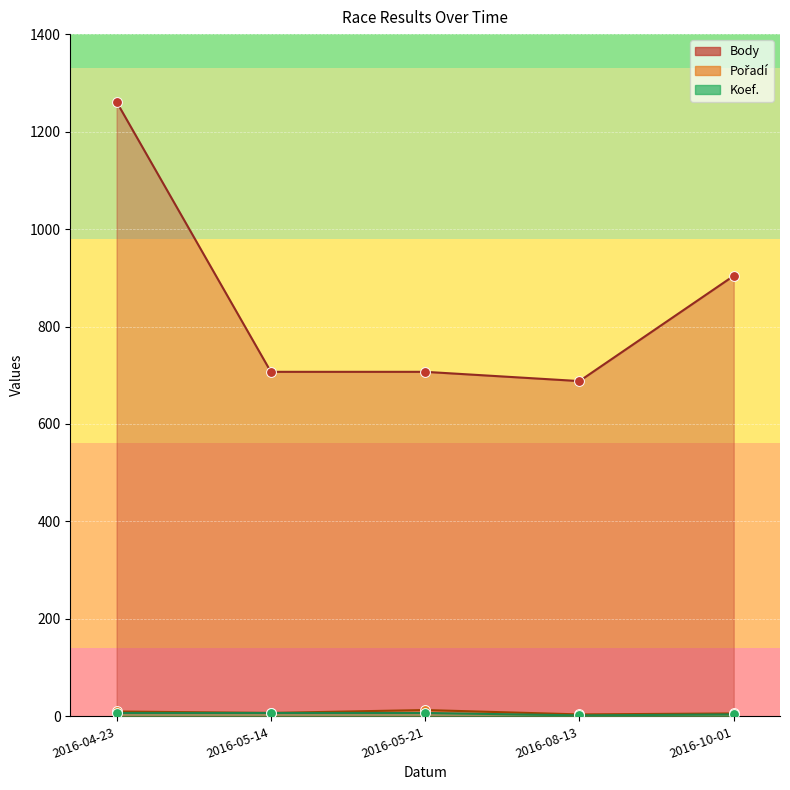

Which series has the largest total across all categories?

Body